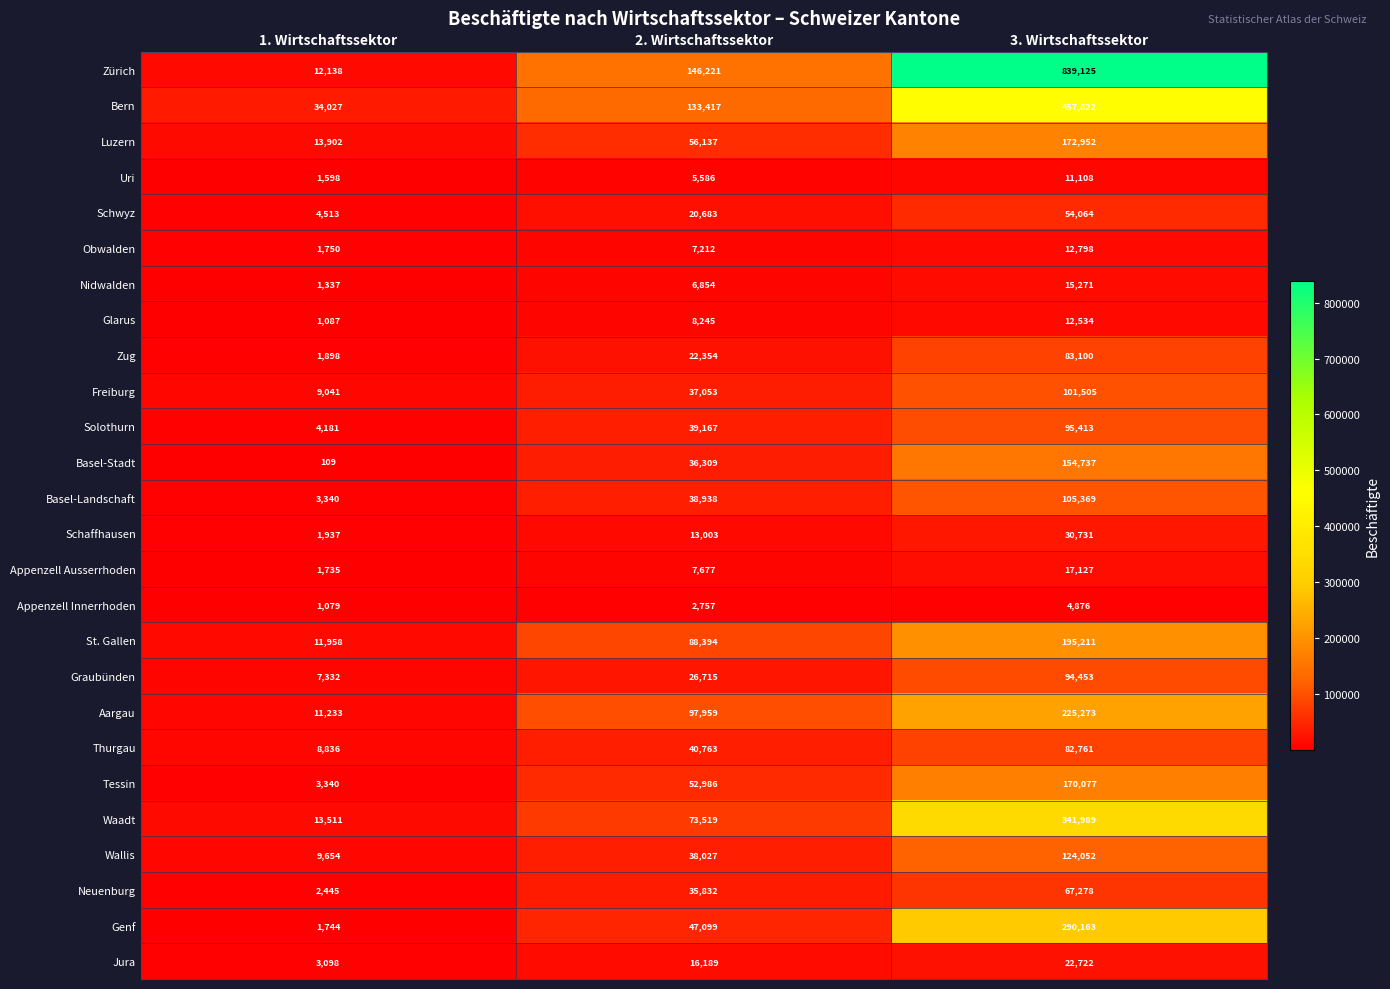

True or false: Thurgau has a value of 8836 at 1. Wirtschaftssektor.

True